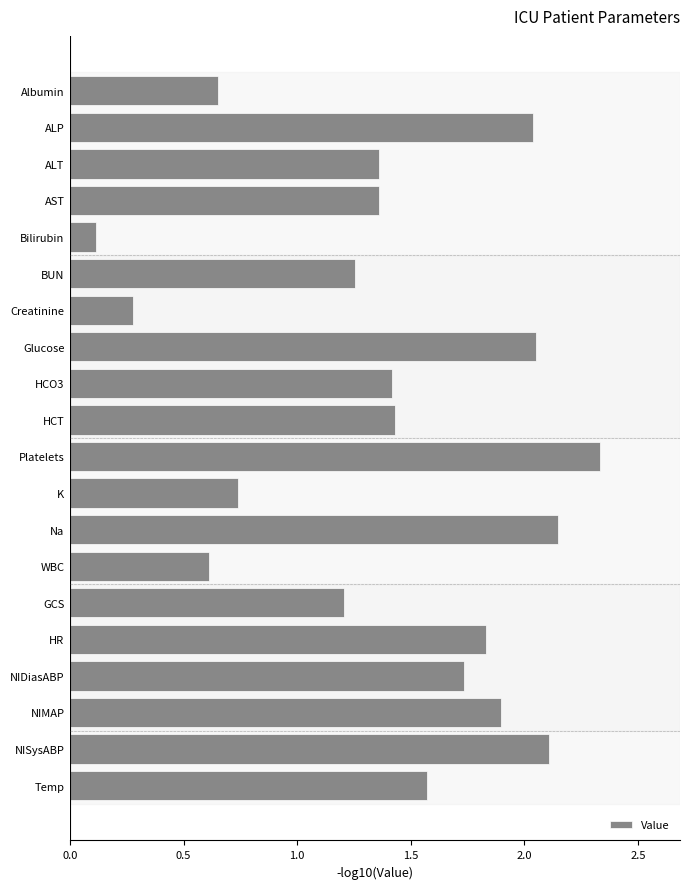

What is the label of the 10th bar from the bottom?

Platelets